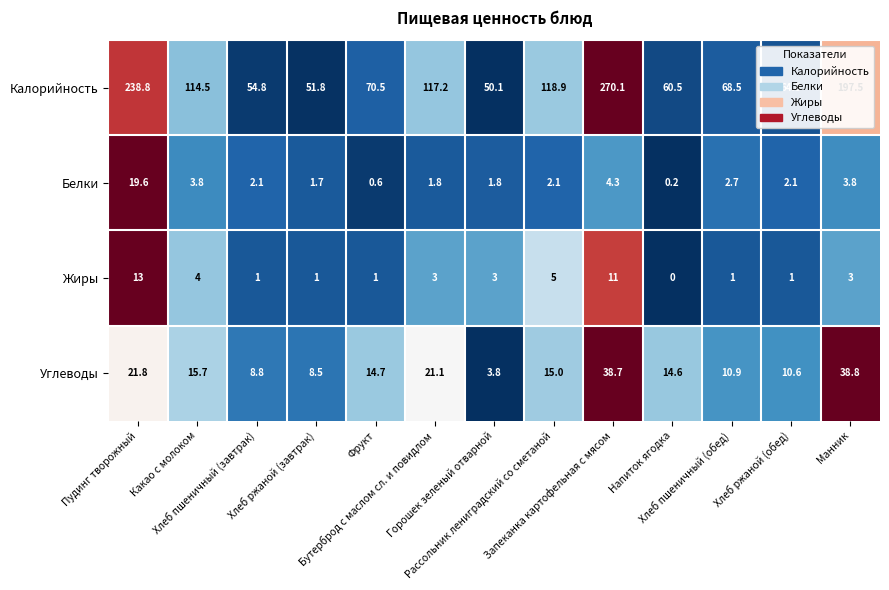

List the series in order of their peak value, lowest first.

Жиры, Белки, Углеводы, Калорийность